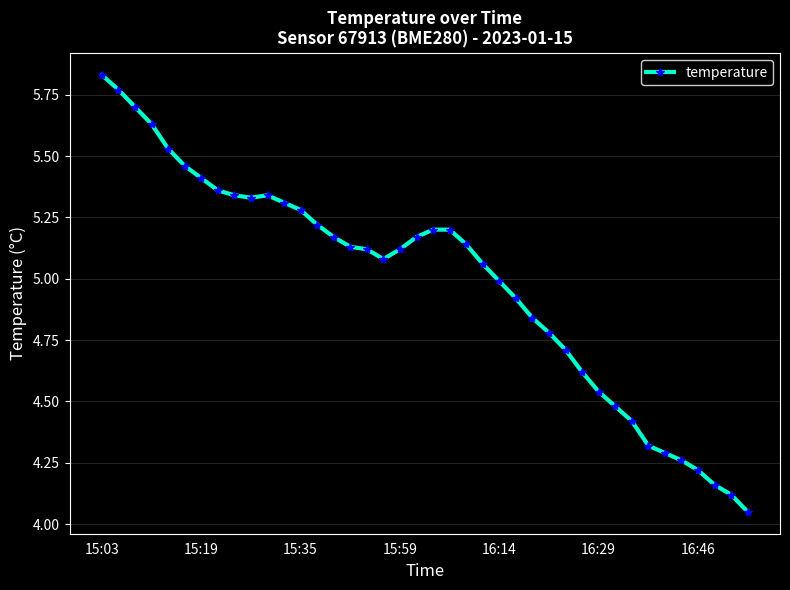

What is the average value?

5.0